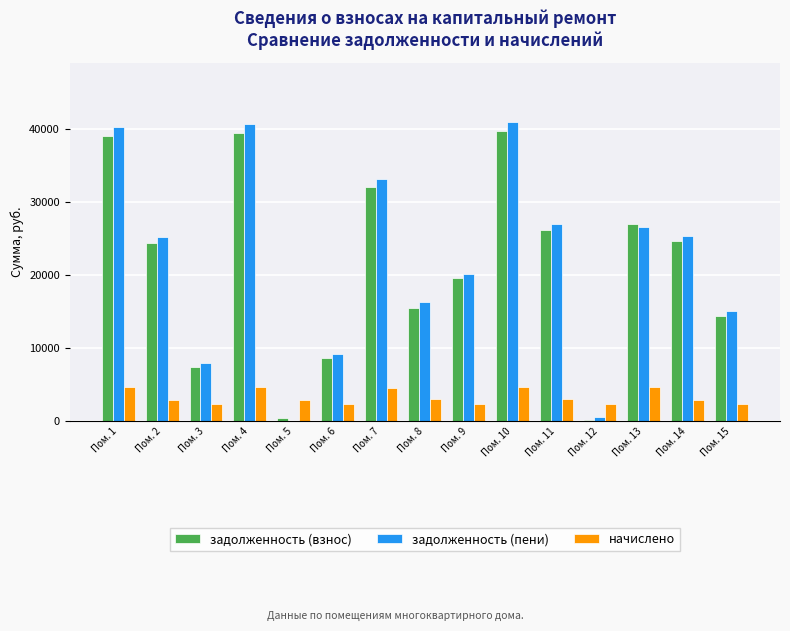

What is the total value across all series at Пом. 2?

52534.8